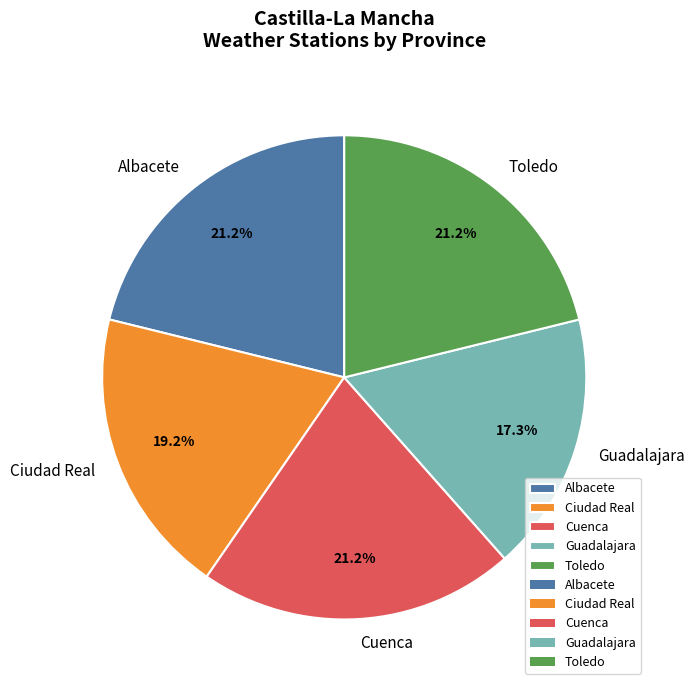

Count the number of slices in the pie.

5